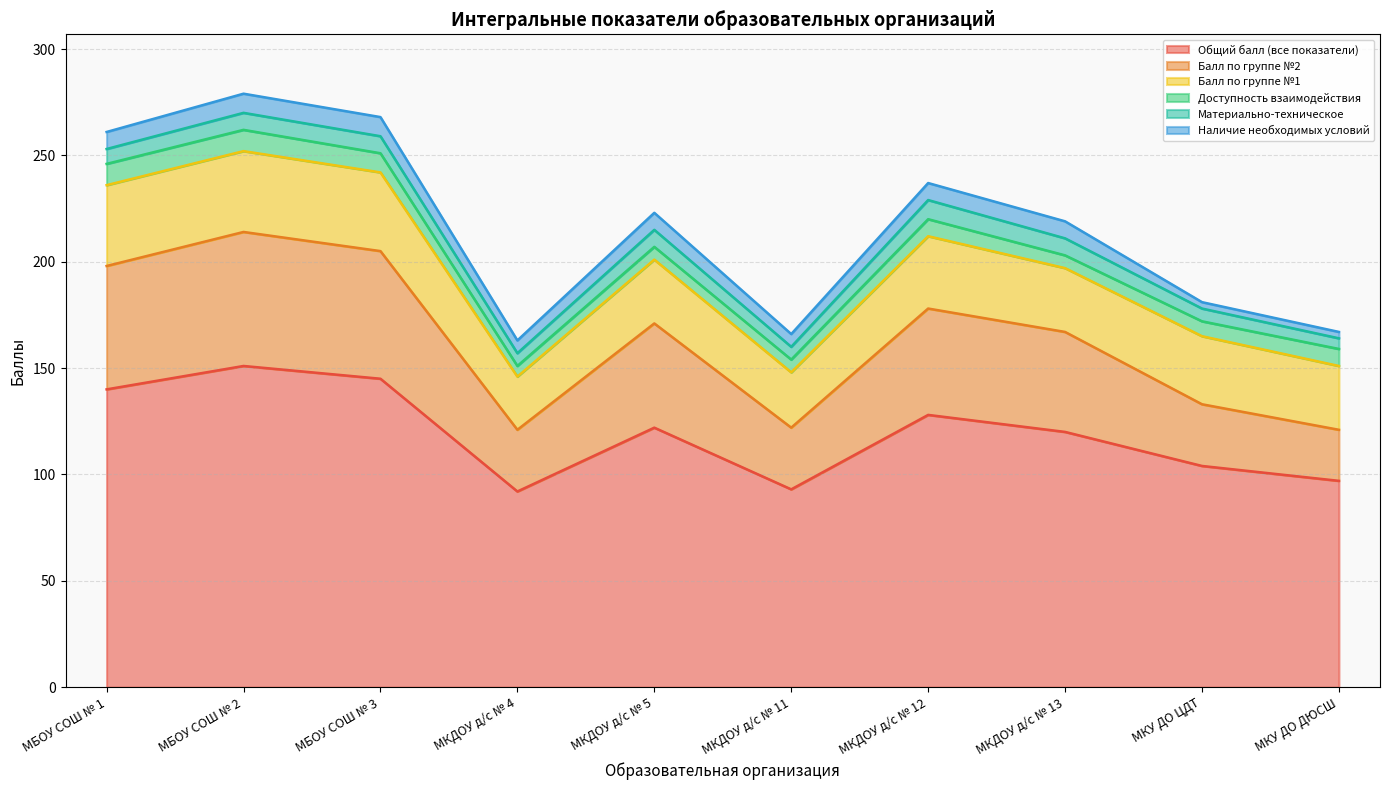

Which label corresponds to the largest value in the chart?

МБОУ СОШ № 2